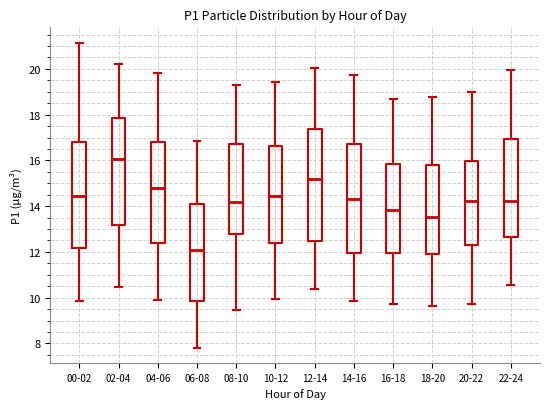

Which box has the lowest median line?

06-08